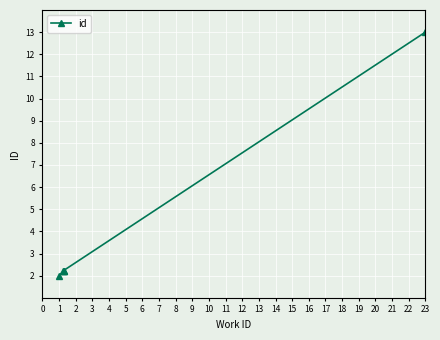

What is the sum of the values at 2 and 0?

4.2